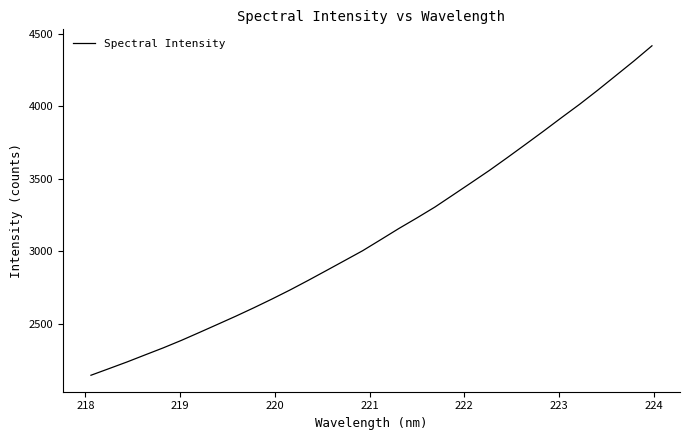

How many values are below 3080?

16